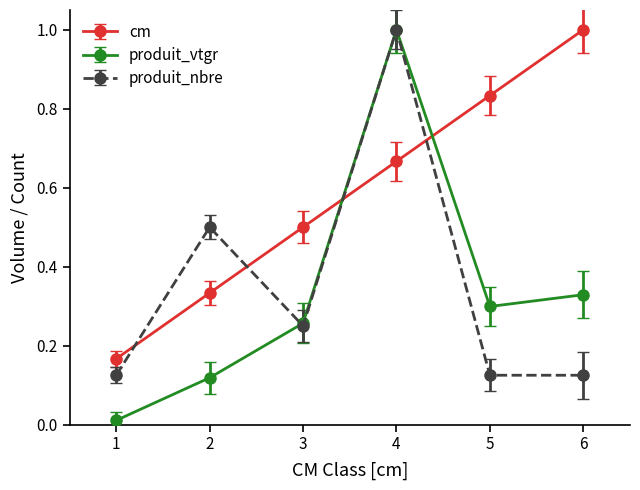

How many interior local peaks does the produit_vtgr series have?

1